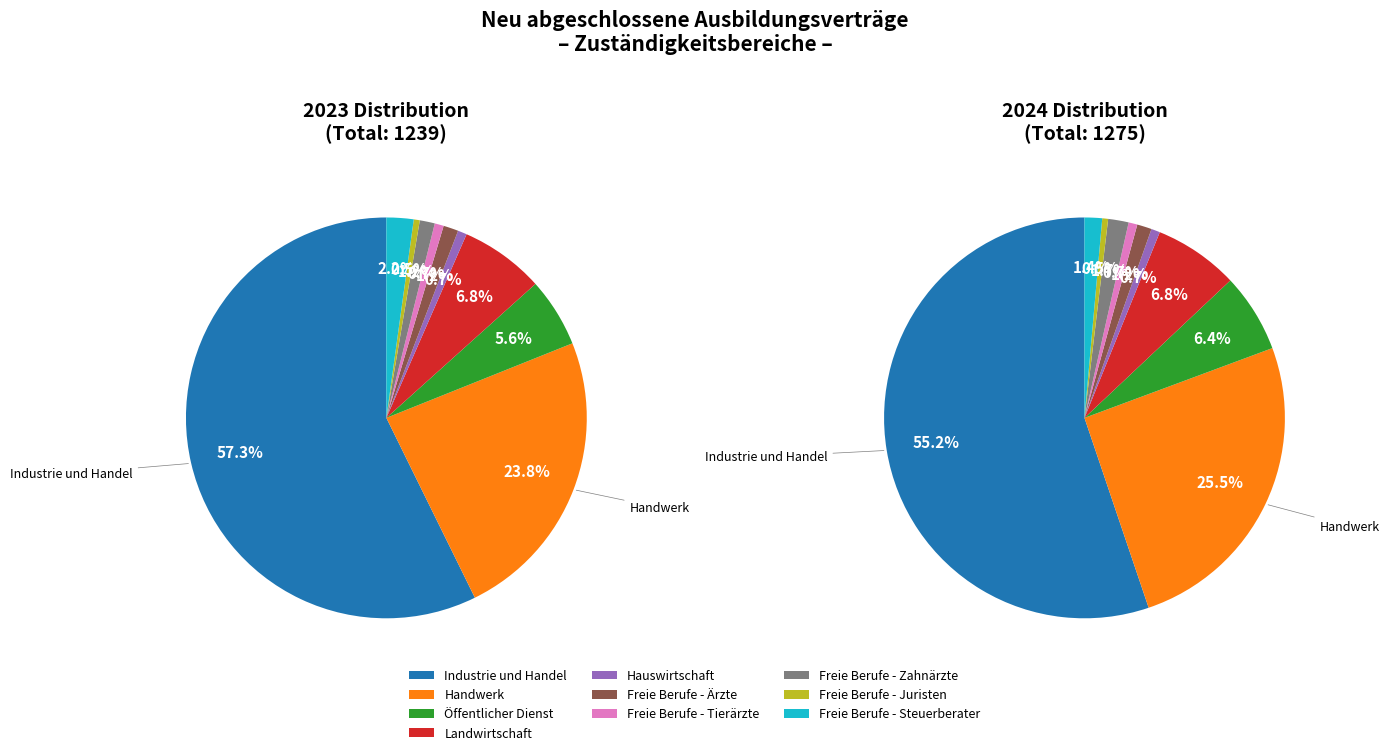

To the nearest percent, what portion does Handwerk represent?

24%